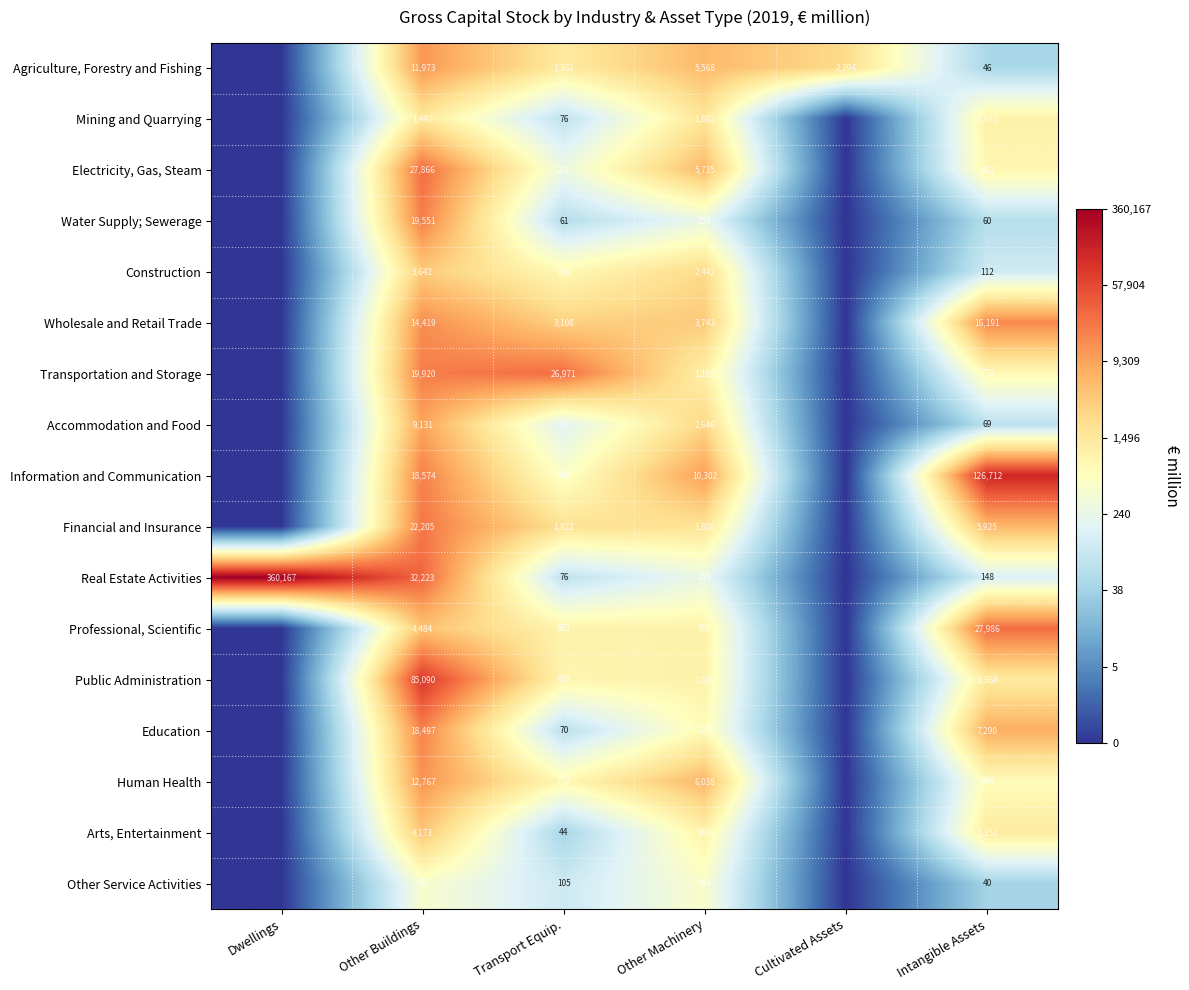

What is the total value across all series at Other Machinery?

45773